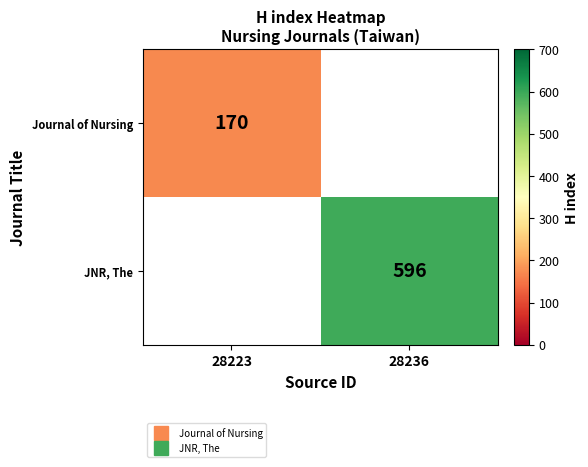

Rank the series by their maximum value, from lowest to highest.

Journal of Nursing, JNR, The